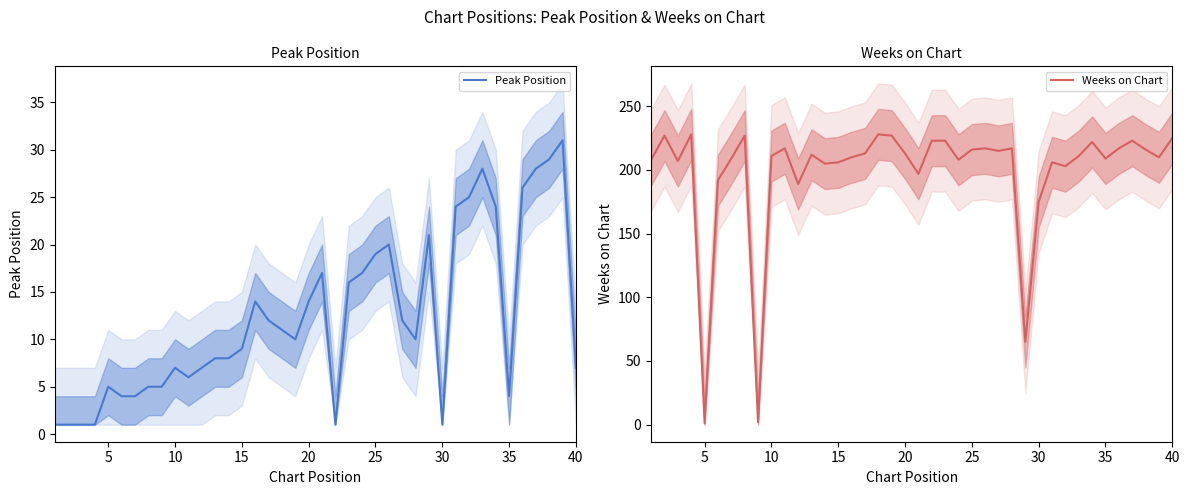

True or false: Peak Position has more than 2 points higher than both neighbors.

True